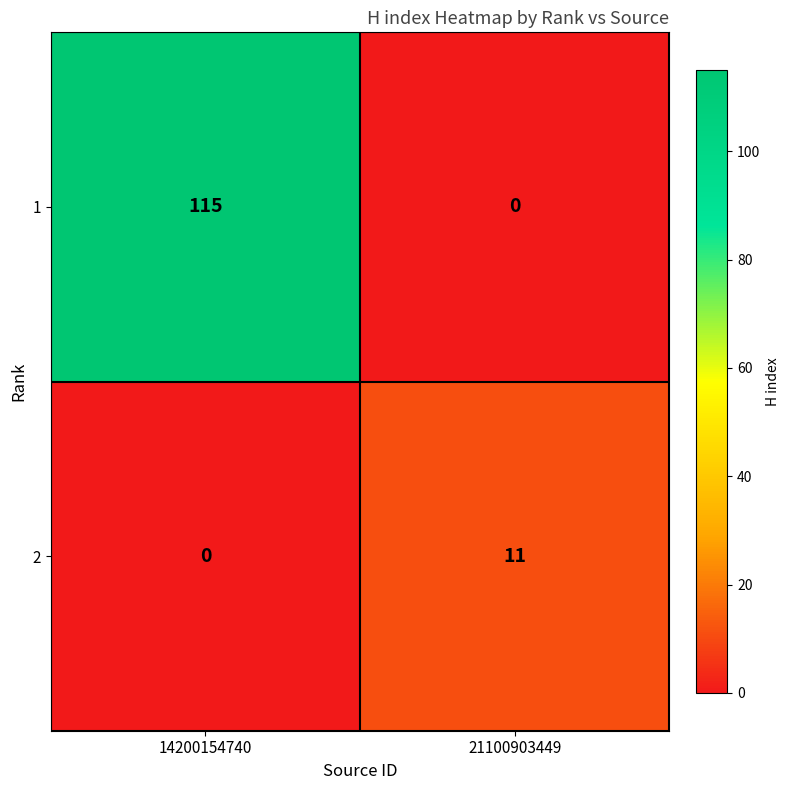

Rank the series at 21100903449 from lowest to highest value.

1, 2